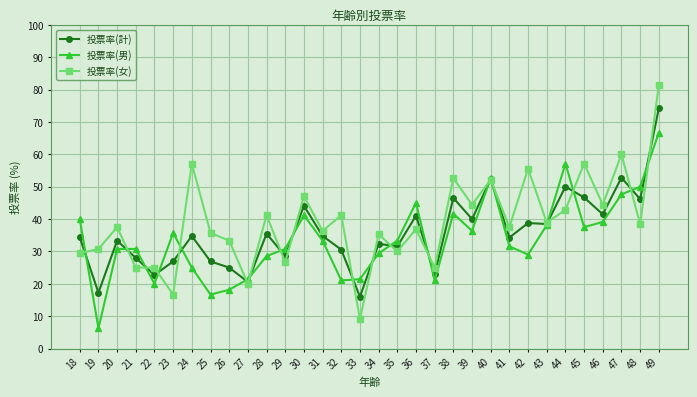

In 投票率(計), how many points are higher than both neighbors (excluding endpoints)?

11